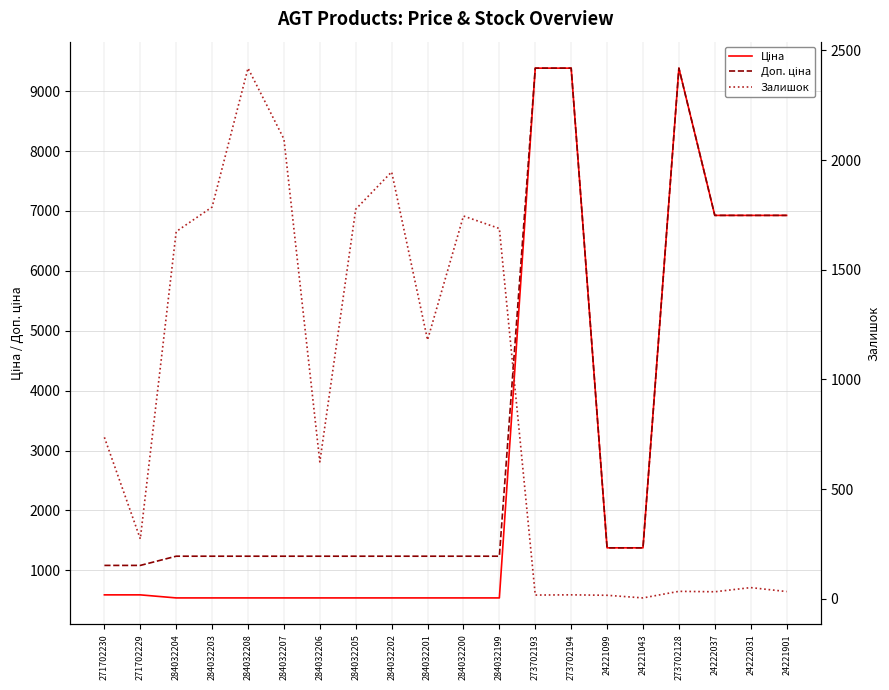

Count the number of data series in this chart.

3